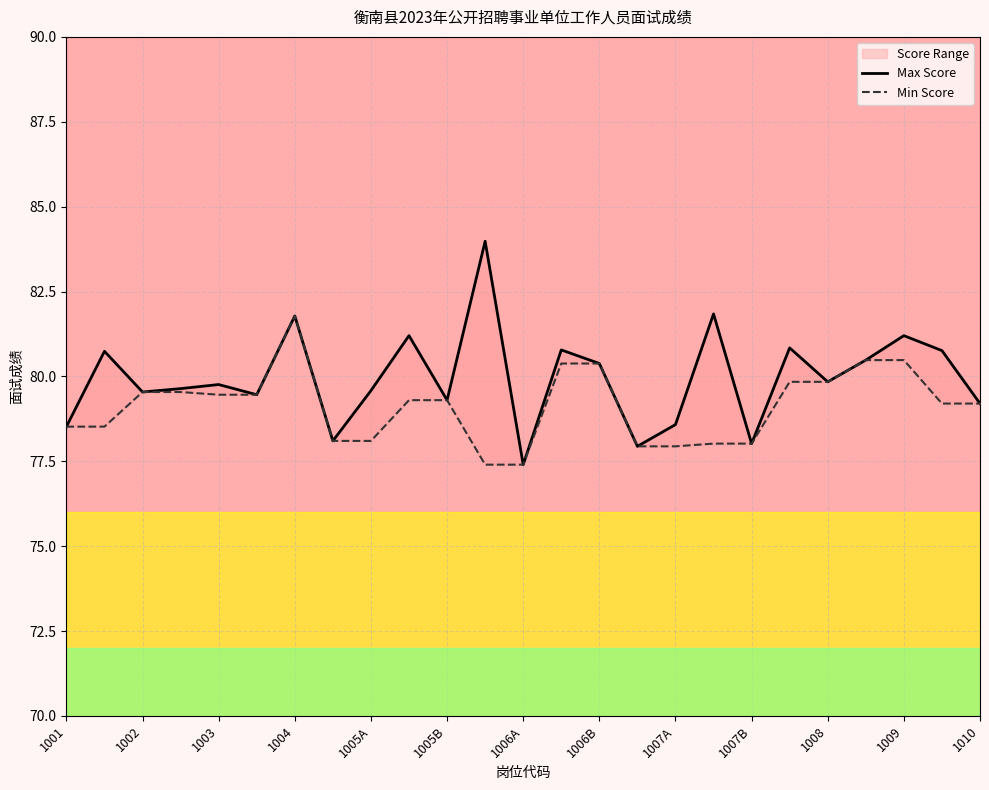

True or false: Min Score and Max Score intersect in this chart.

False